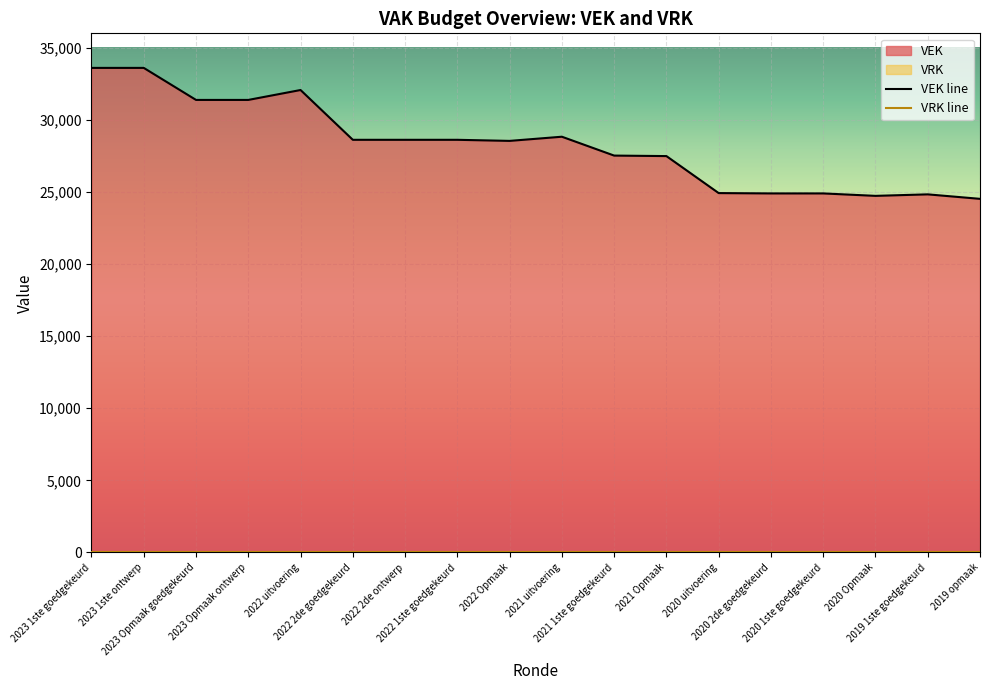

Where is the data nearest to the value 29062?

2021 uitvoering